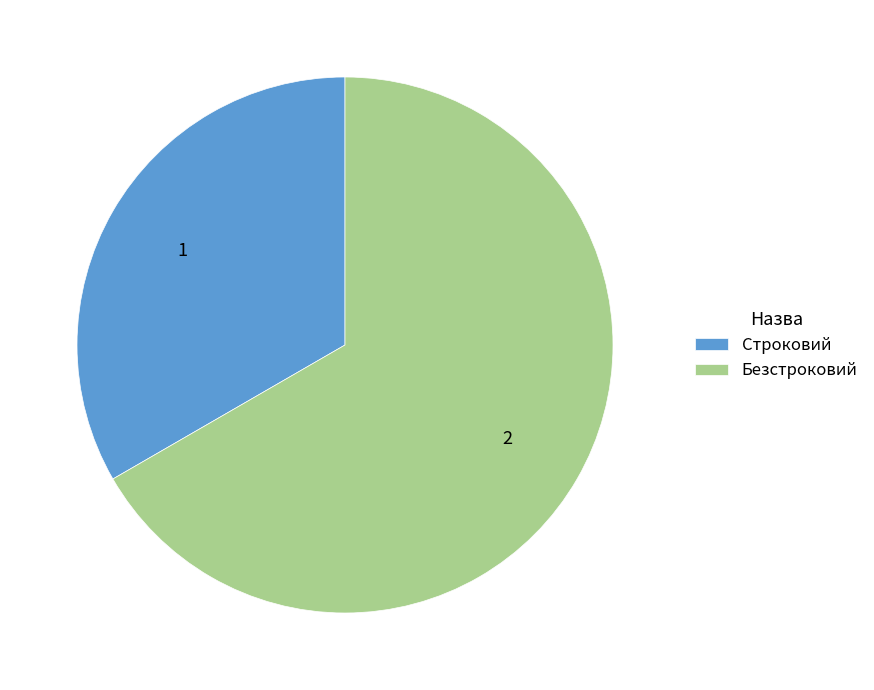

Combined, do Строковий and Безстроковий account for over 50%?

Yes